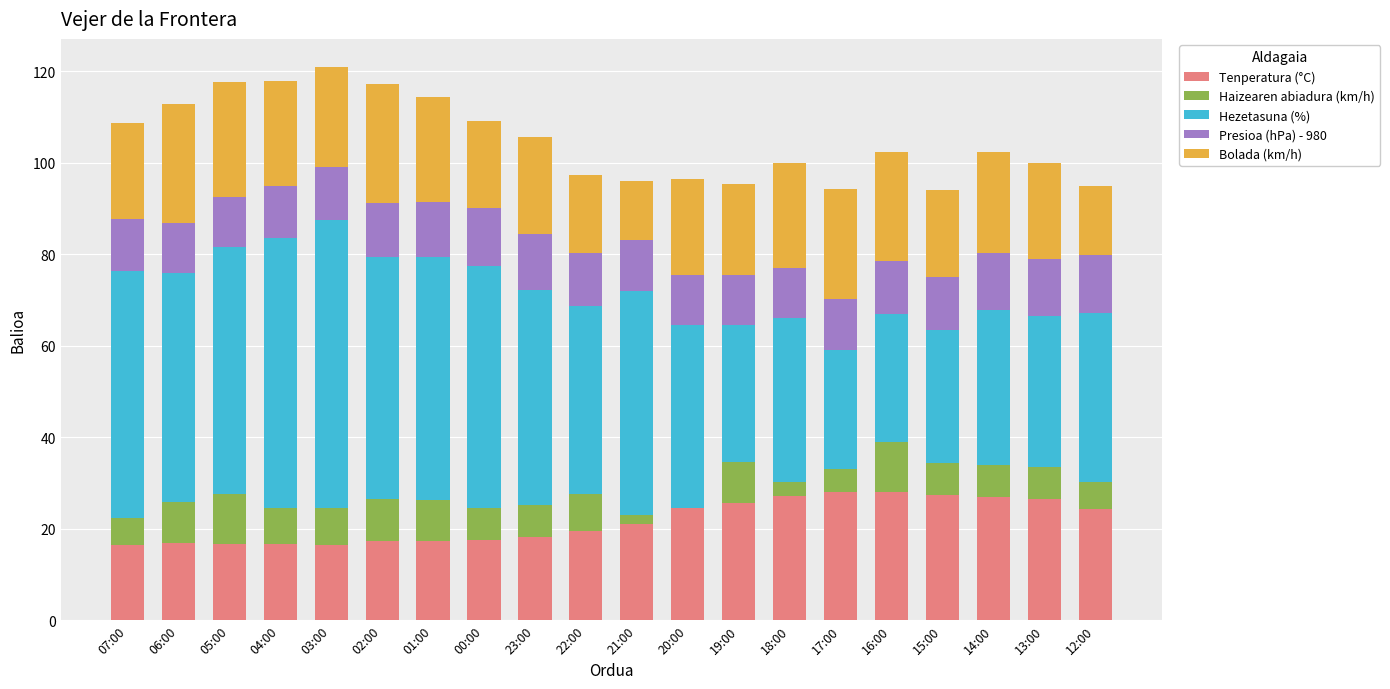

The value of Tenperatura (°C) at 21:00 is 21.0. True or false?

True